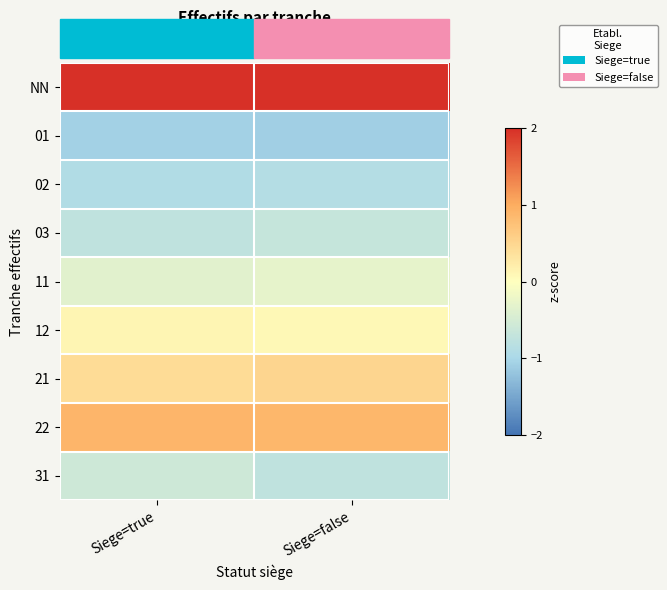

At which category is the sum across all series the highest?

Siege=false